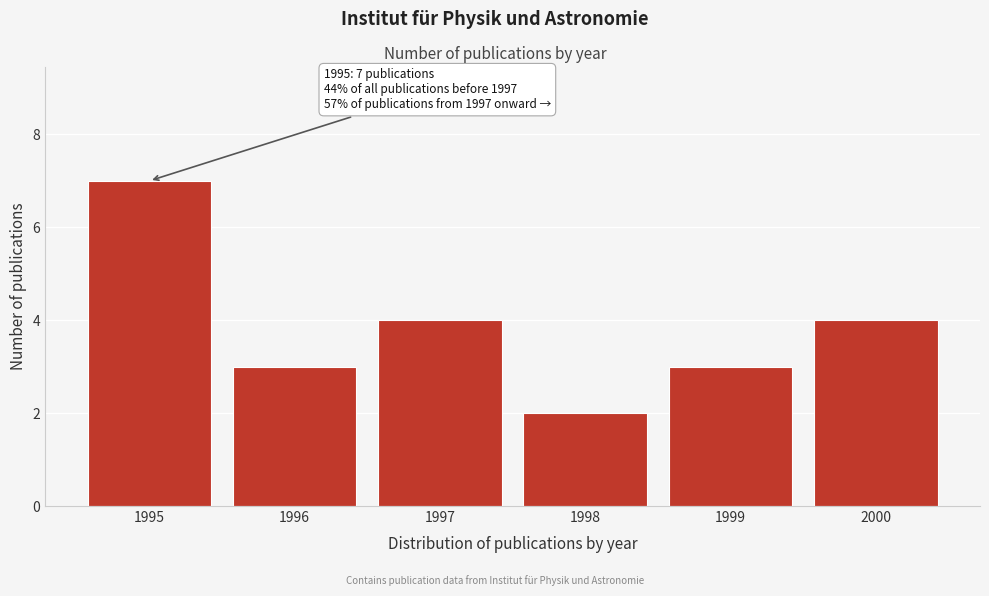

Reading left to right, what are all the values shown in this chart?

7	3	4	2	3	4